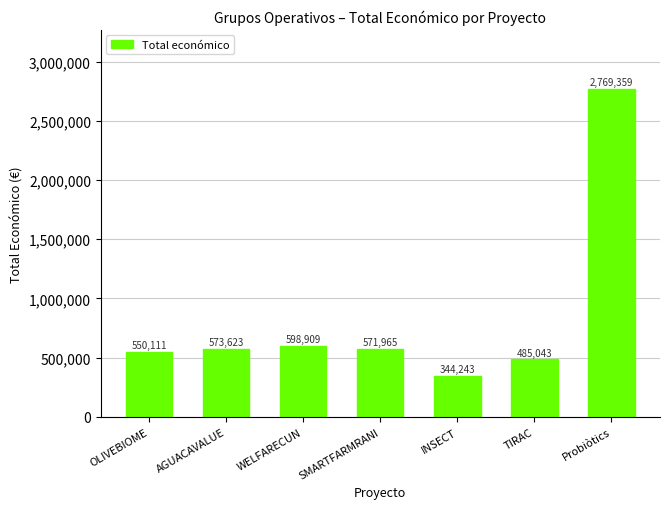

Reading right to left, extract all data points from this chart.

Probiòtics=2769359	TIRAC=485043	INSECT=344243	SMARTFARMRANI=571965	WELFARECUN=598909	AGUACAVALUE=573623	OLIVEBIOME=550111